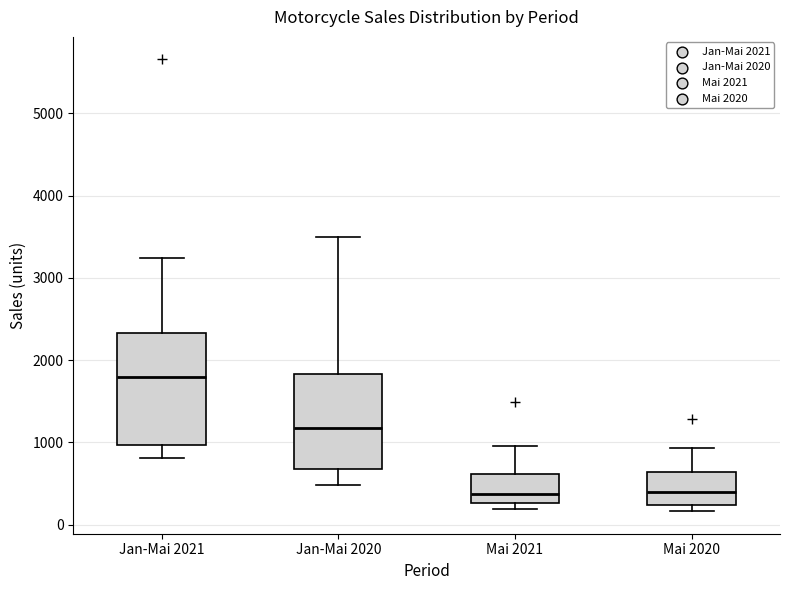

Reading left to right, read every box against the y-axis: the position of its median line, the range the box covers, and the ends of its whiskers. The values are not printed on the chart, so give them approximately, as read against the axis.

Jan-Mai 2021: median 1800, box 1000 to 2300, whiskers 800 to 3200
Jan-Mai 2020: median 1200, box 700 to 1800, whiskers 500 to 3500
Mai 2021: median 400, box 300 to 600, whiskers 200 to 1000
Mai 2020: median 400, box 200 to 600, whiskers 200 (just below the box's lower edge) to 900